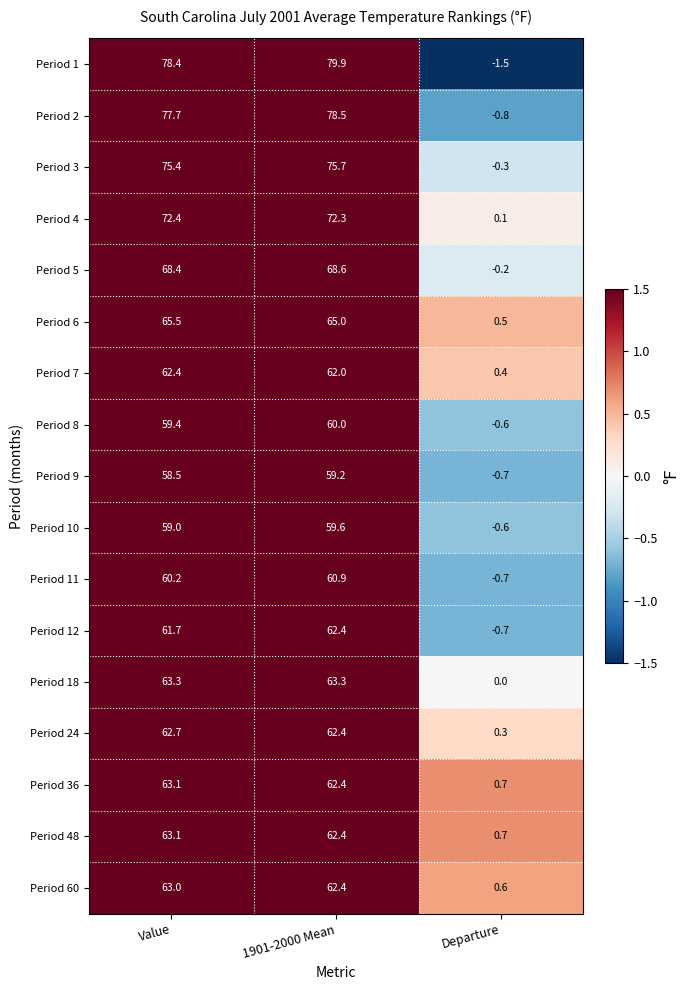

Which series has the largest total across all categories?

Period 1